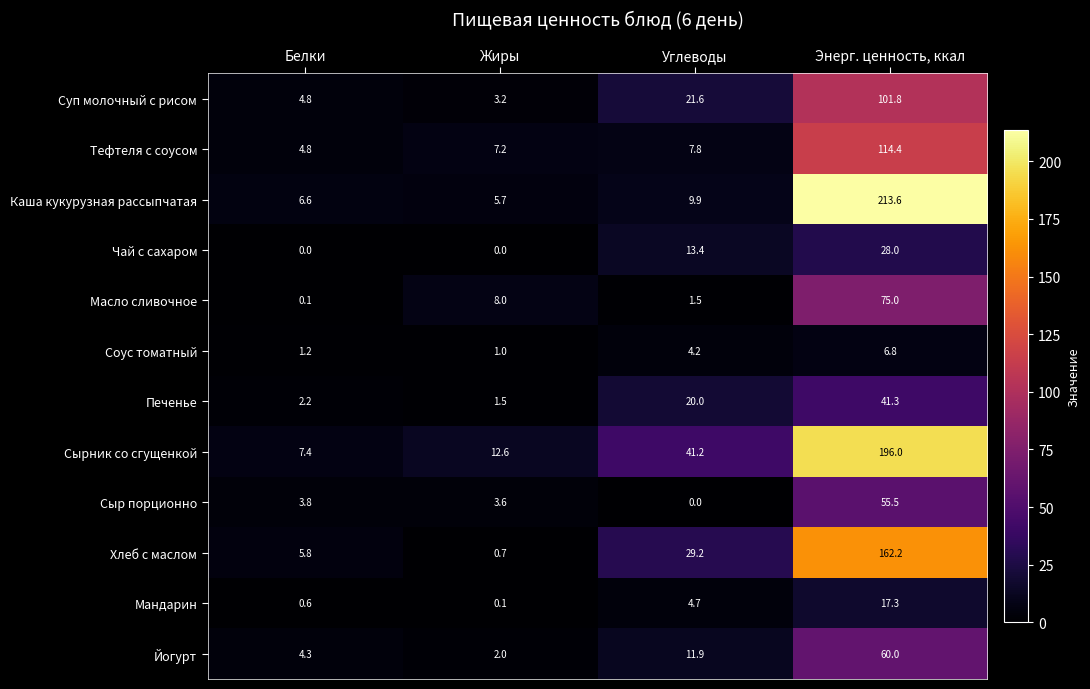

Rank the series by their maximum value, from highest to lowest.

Каша кукурузная рассыпчатая, Сырник со сгущенкой, Хлеб с маслом, Тефтеля с соусом, Суп молочный с рисом, Масло сливочное, Йогурт, Сыр порционно, Печенье, Чай с сахаром, Мандарин, Соус томатный